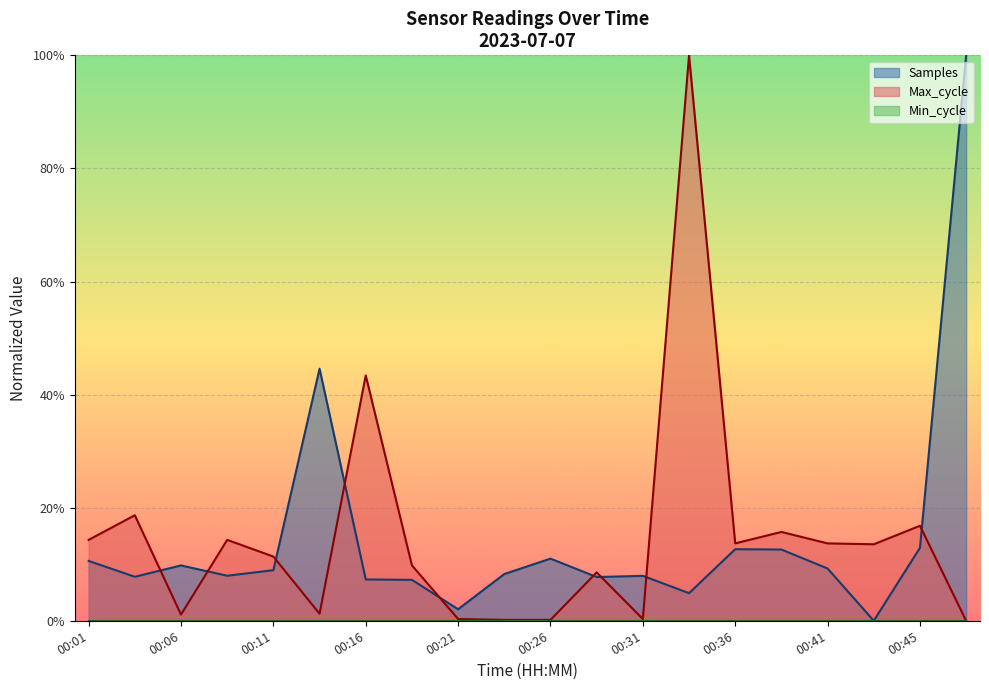

Which has a higher value, 00:38 or 00:41?

00:38